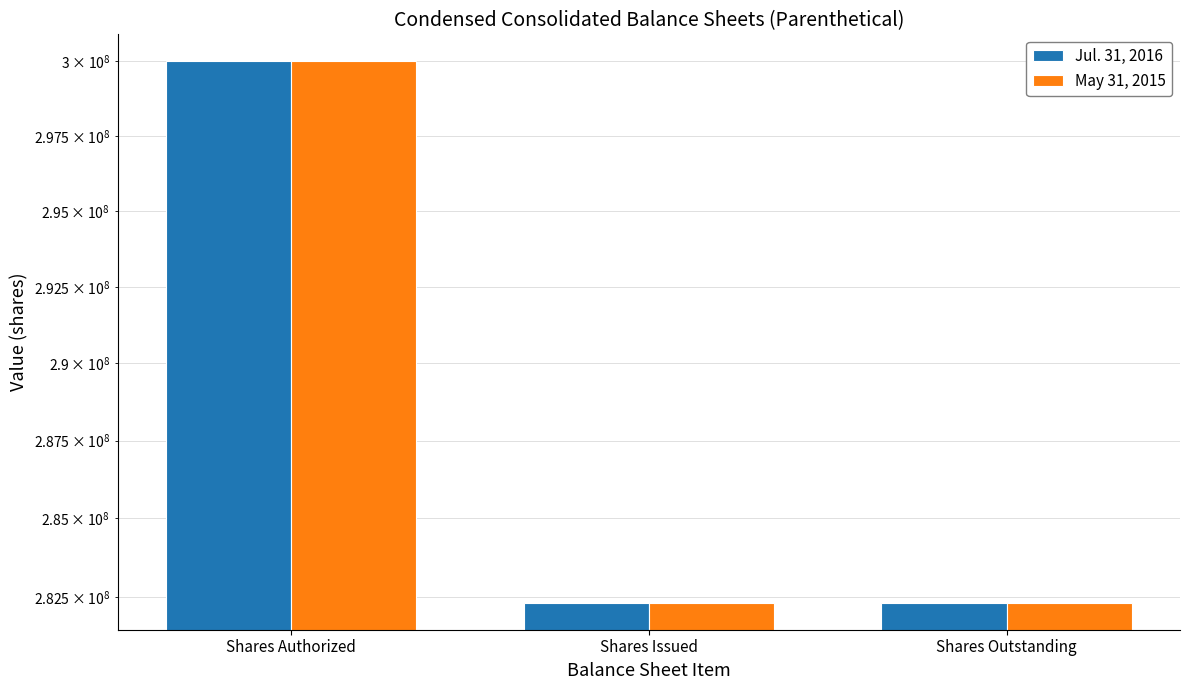

Which series has the largest total across all categories?

Jul. 31, 2016